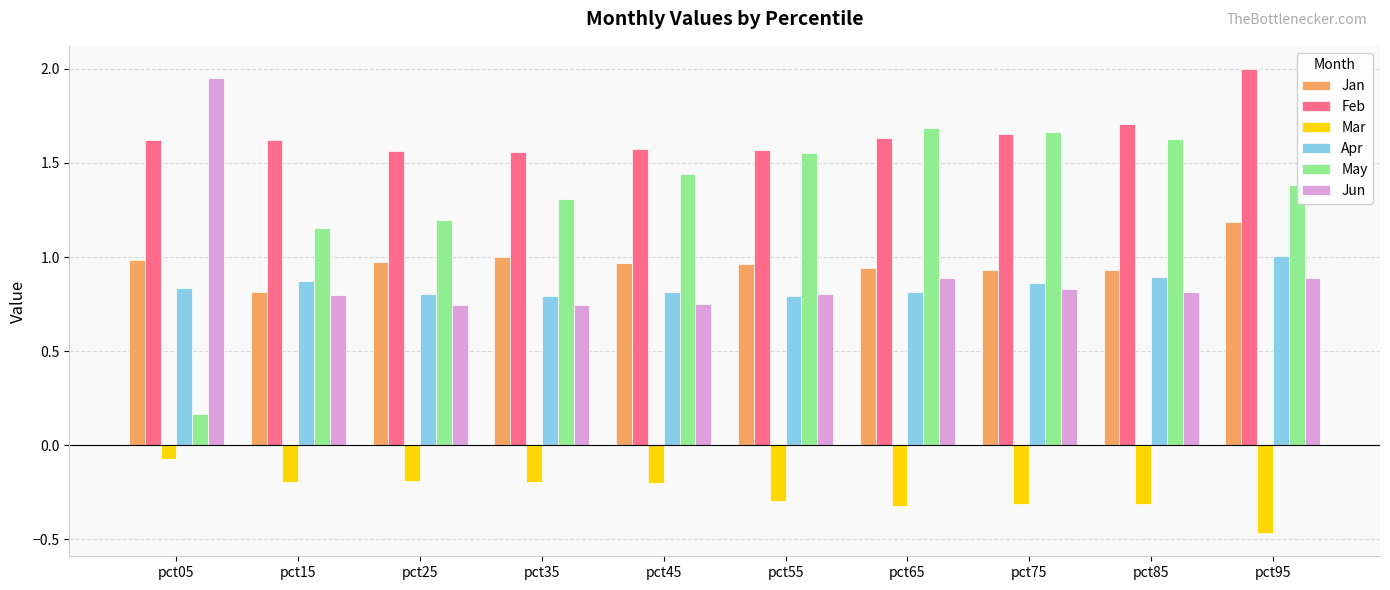

True or false: Jan has a value of 1.0 at pct45.

True